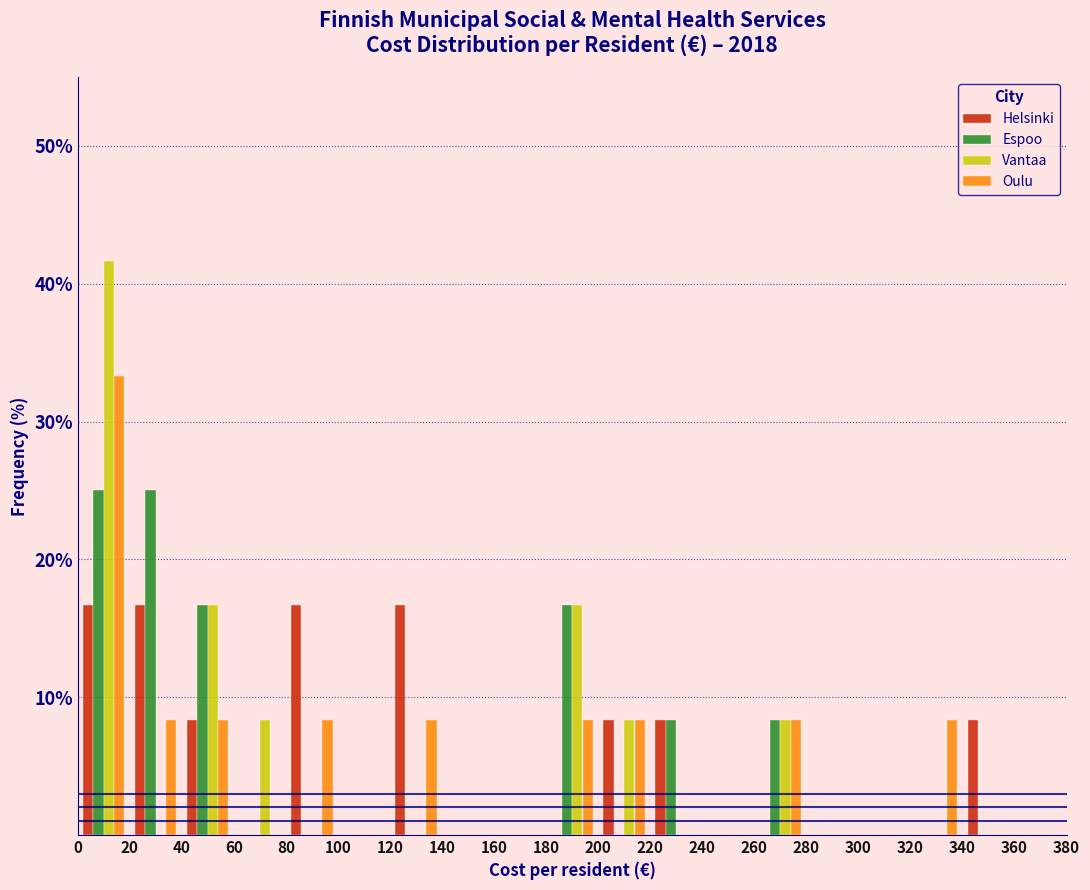

Reading left to right, list every range on the x-axis with the height of the bar of each series over it. The values are not printed on the chart, so give them approximately, as read against the axis.

0 to 20: Helsinki=17	Espoo=25	Vantaa=42	Oulu=33
20 to 40: Helsinki=17	Espoo=25	Vantaa=0	Oulu=8
40 to 60: Helsinki=8	Espoo=17	Vantaa=17	Oulu=8
60 to 80: Helsinki=0	Espoo=0	Vantaa=8	Oulu=0
80 to 100: Helsinki=17	Espoo=0	Vantaa=0	Oulu=8
100 to 120: Helsinki=0	Espoo=0	Vantaa=0	Oulu=0
120 to 140: Helsinki=17	Espoo=0	Vantaa=0	Oulu=8
140 to 160: Helsinki=0	Espoo=0	Vantaa=0	Oulu=0
160 to 180: Helsinki=0	Espoo=0	Vantaa=0	Oulu=0
180 to 200: Helsinki=0	Espoo=17	Vantaa=17	Oulu=8
200 to 220: Helsinki=8	Espoo=0	Vantaa=8	Oulu=8
220 to 240: Helsinki=8	Espoo=8	Vantaa=0	Oulu=0
240 to 260: Helsinki=0	Espoo=0	Vantaa=0	Oulu=0
260 to 280: Helsinki=0	Espoo=8	Vantaa=8	Oulu=8
280 to 300: Helsinki=0	Espoo=0	Vantaa=0	Oulu=0
300 to 320: Helsinki=0	Espoo=0	Vantaa=0	Oulu=0
320 to 340: Helsinki=0	Espoo=0	Vantaa=0	Oulu=8
340 to 360: Helsinki=8	Espoo=0	Vantaa=0	Oulu=0
360 to 380: Helsinki=0	Espoo=0	Vantaa=0	Oulu=0